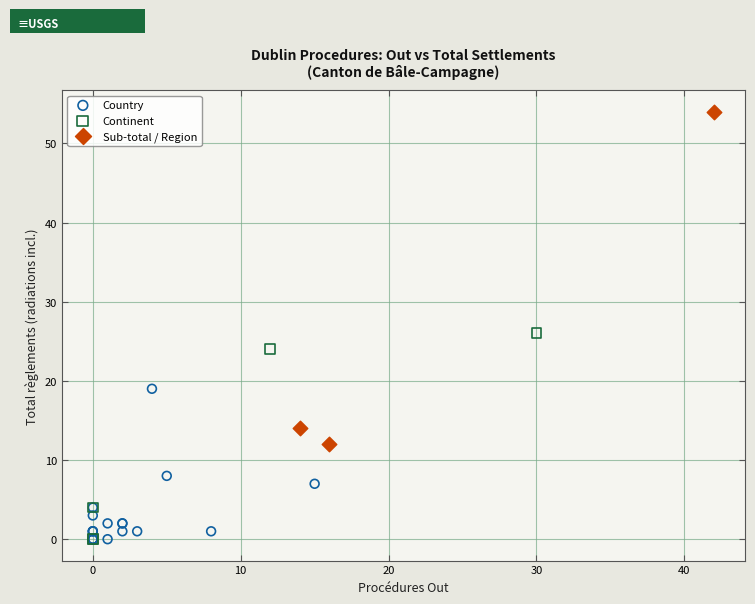

Which series contains the highest Y value?

Sub-total / Region